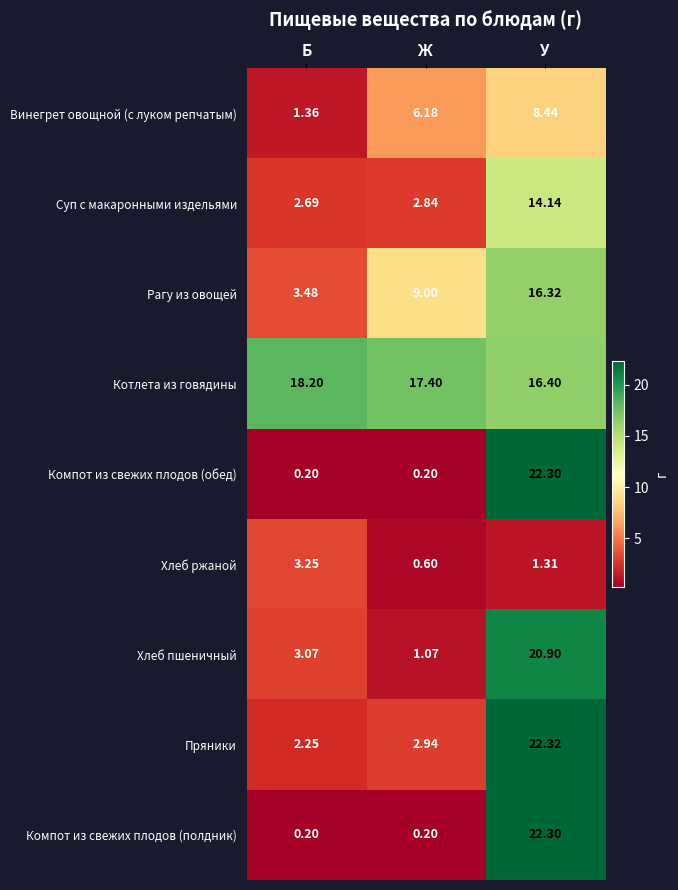

Which category has the highest value across all series?

У